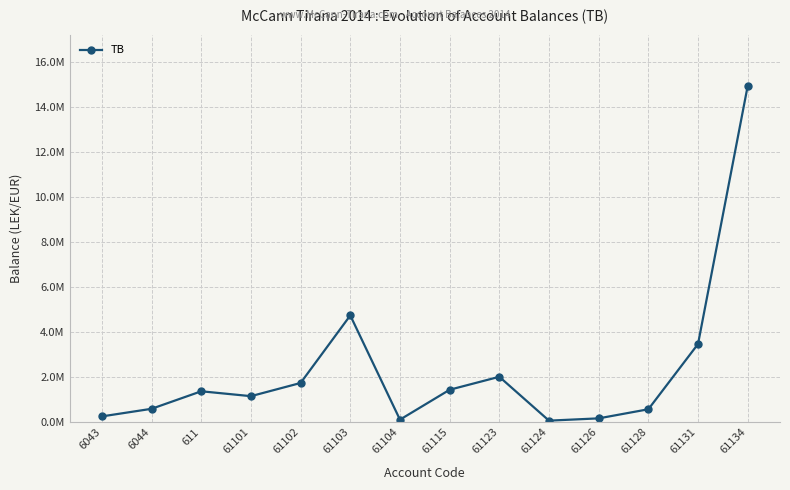

The value at 61102 is 1735151.5. True or false?

True